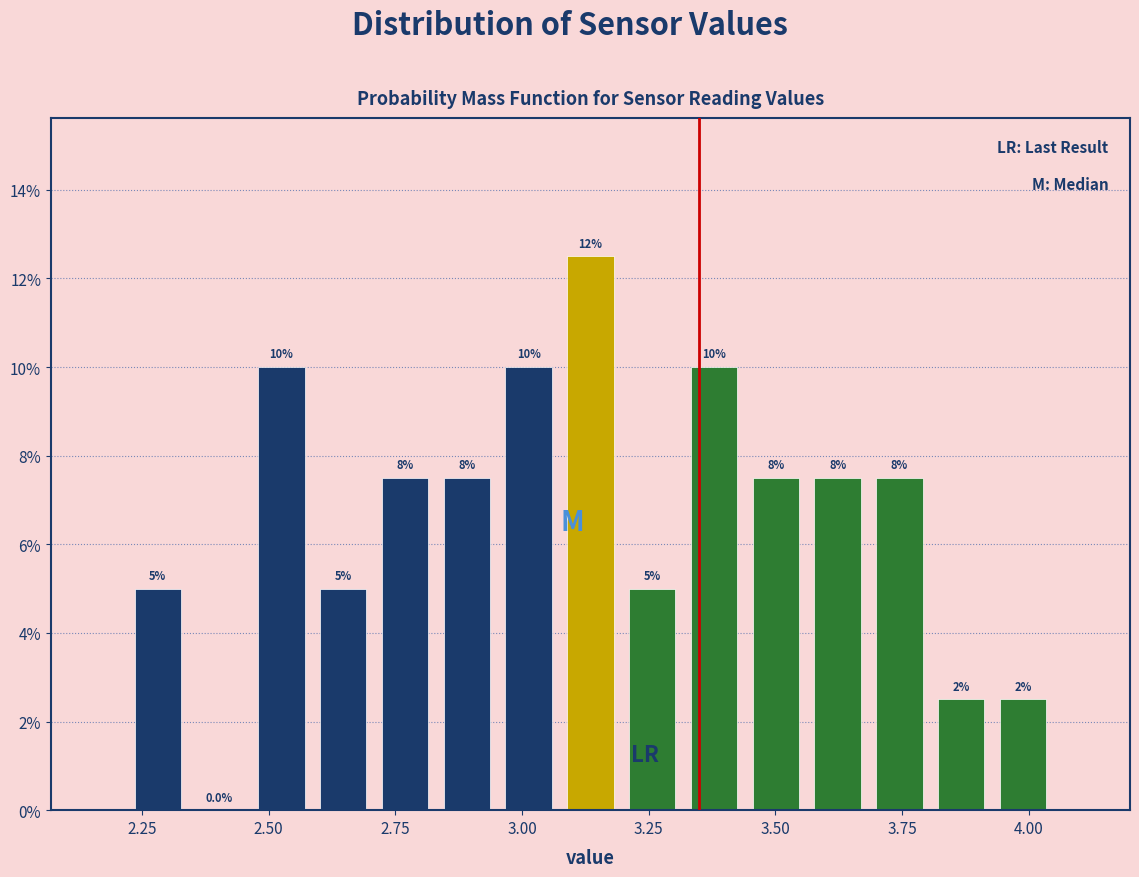

Read against the x-axis, roughly where is the centre of the tallest bar?

3.15